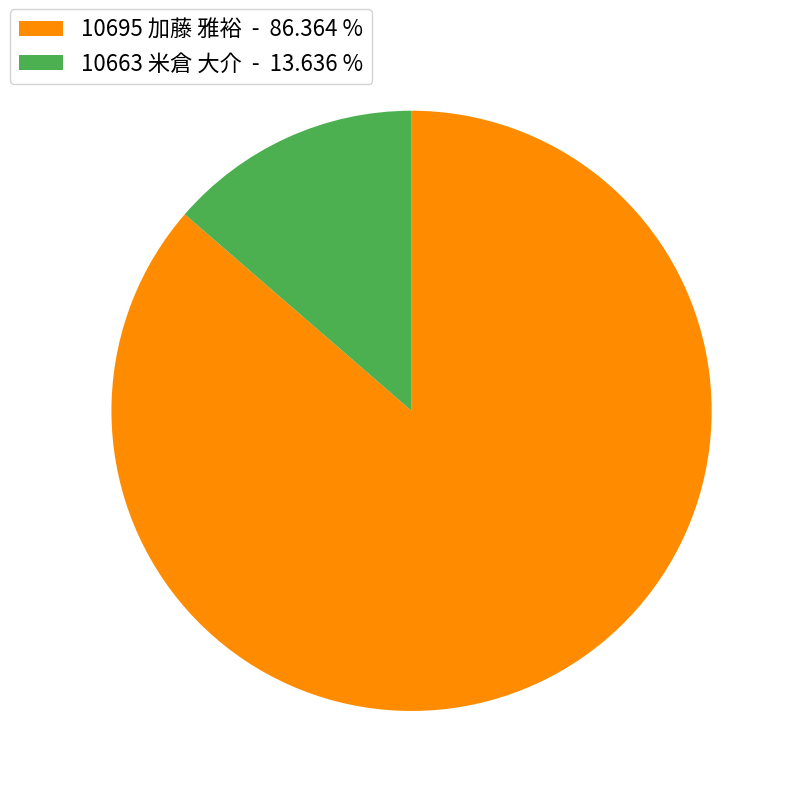

Which category has the biggest portion of the pie?

10695